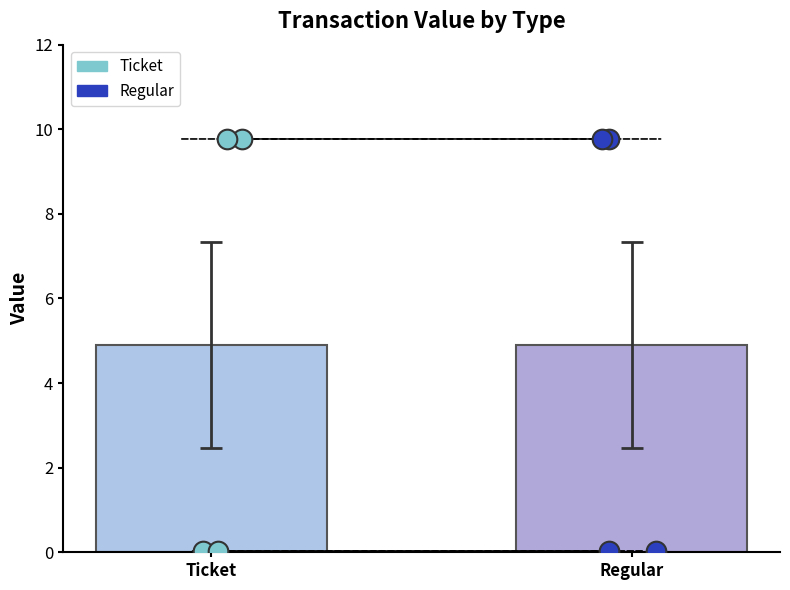

Is the value of Ticket values at 2 greater than the value of Regular values at Ticket?

Yes